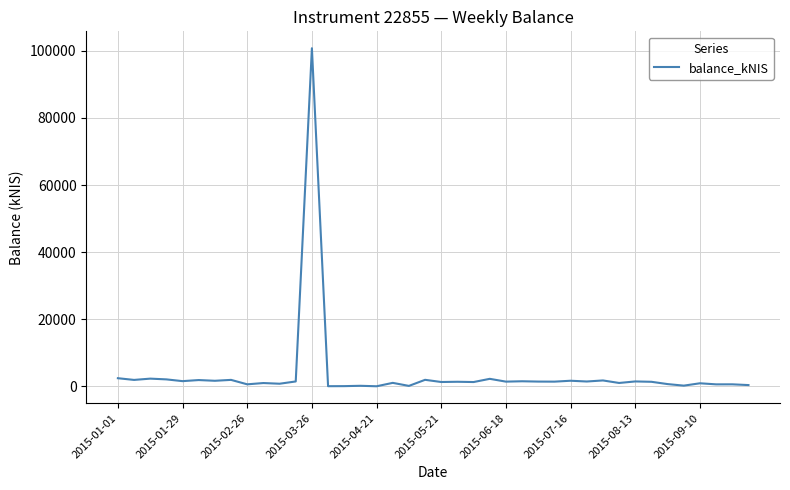

What is the difference between the maximum and minimum values?

100748.3